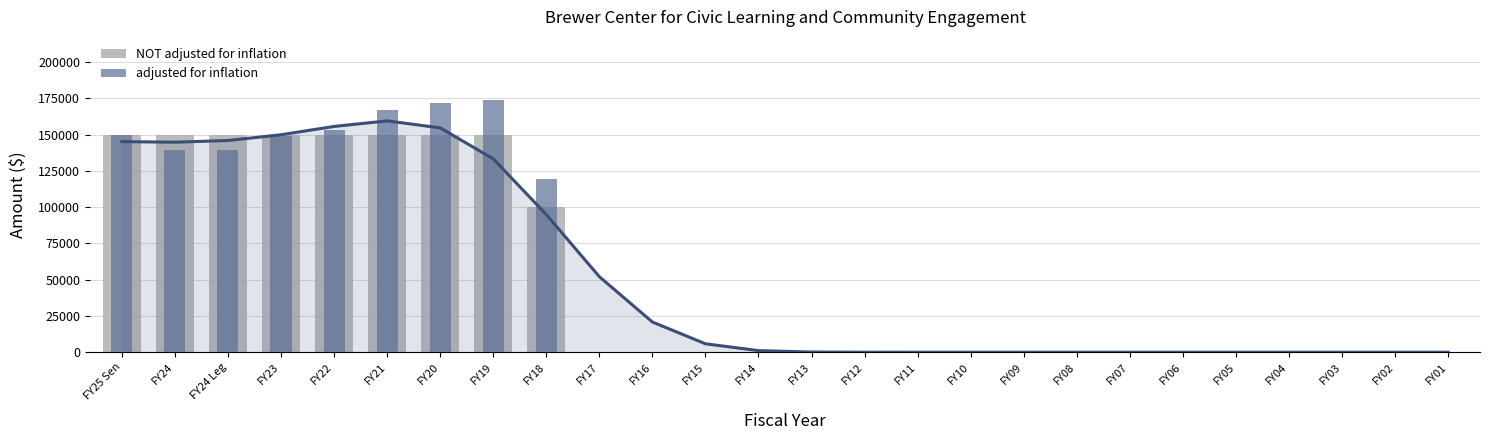

List the series in order of their overall mean, lowest first.

NOT adjusted for inflation, adjusted for inflation